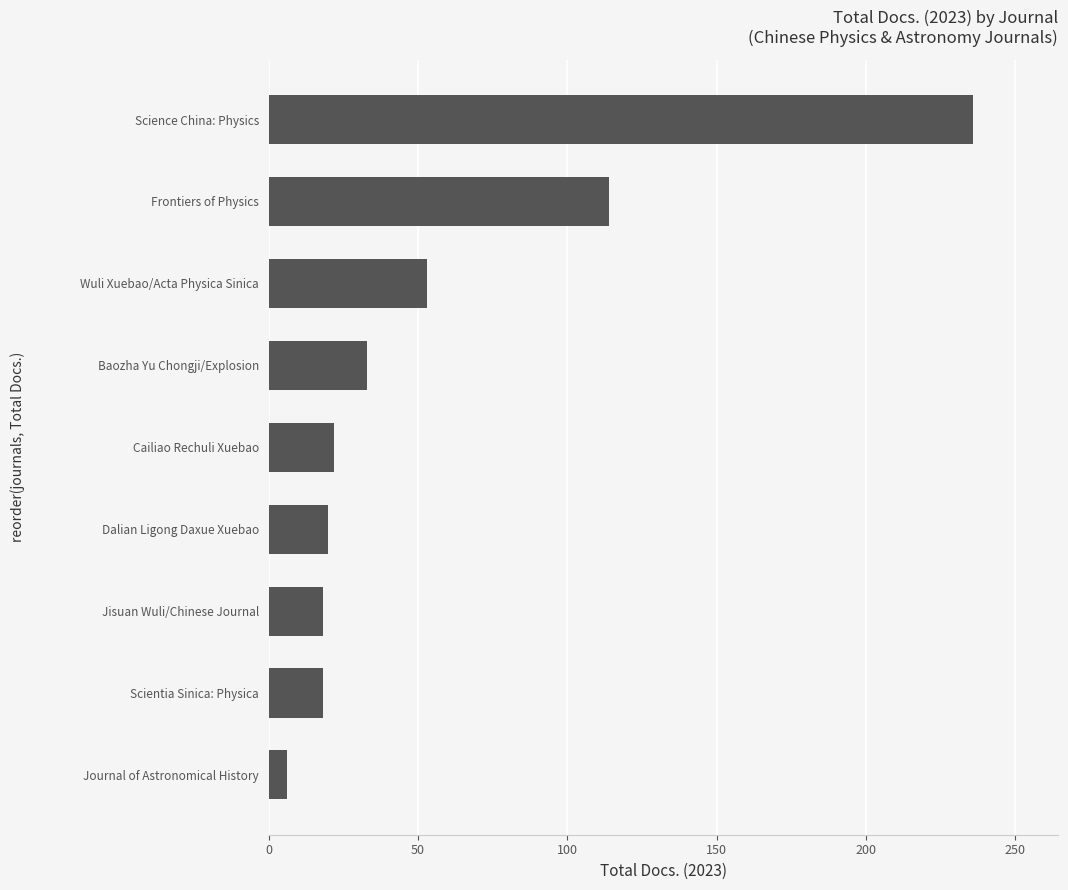

Where is the data nearest to the value 121?

Frontiers of Physics